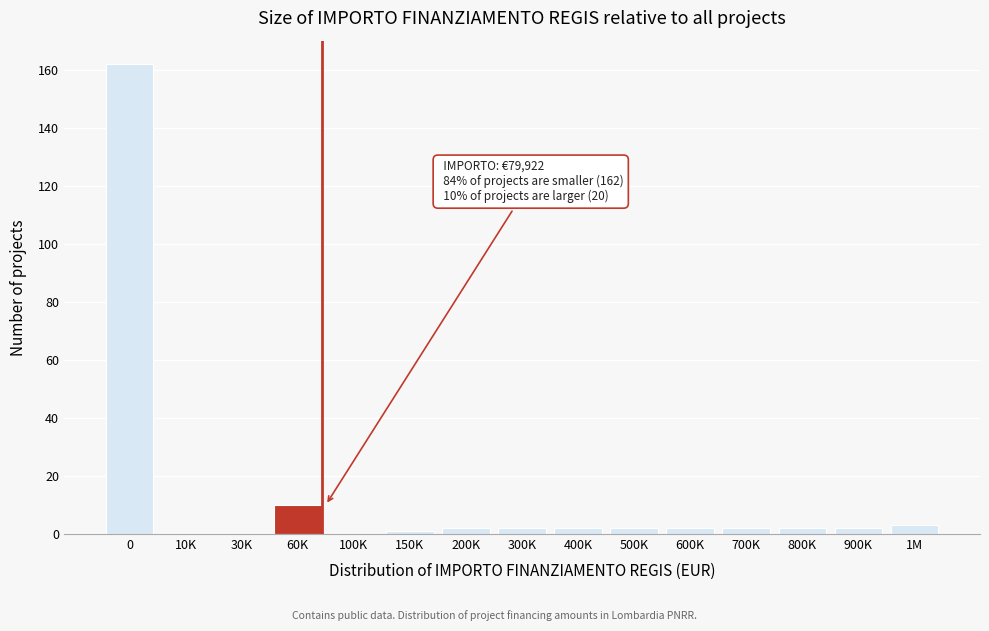

What is the greatest value displayed?

162